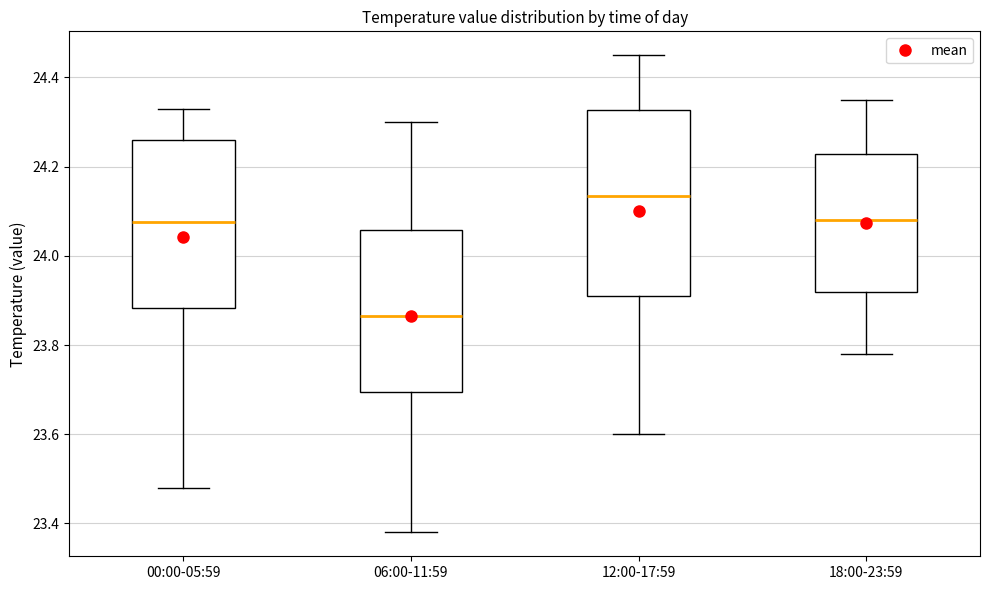

Which box has the lowest median line?

06:00-11:59